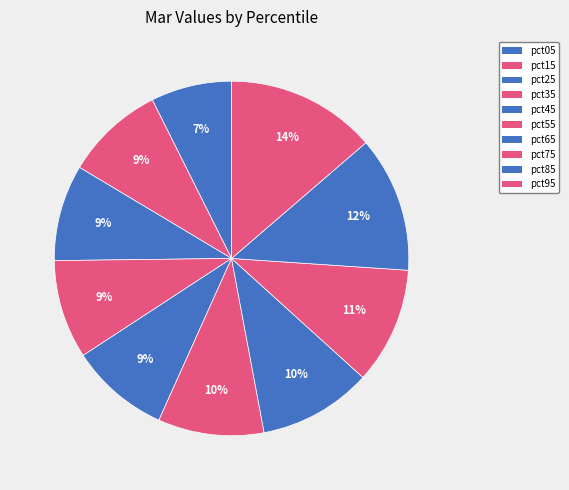

Which has a higher value, pct35 or pct75?

pct75